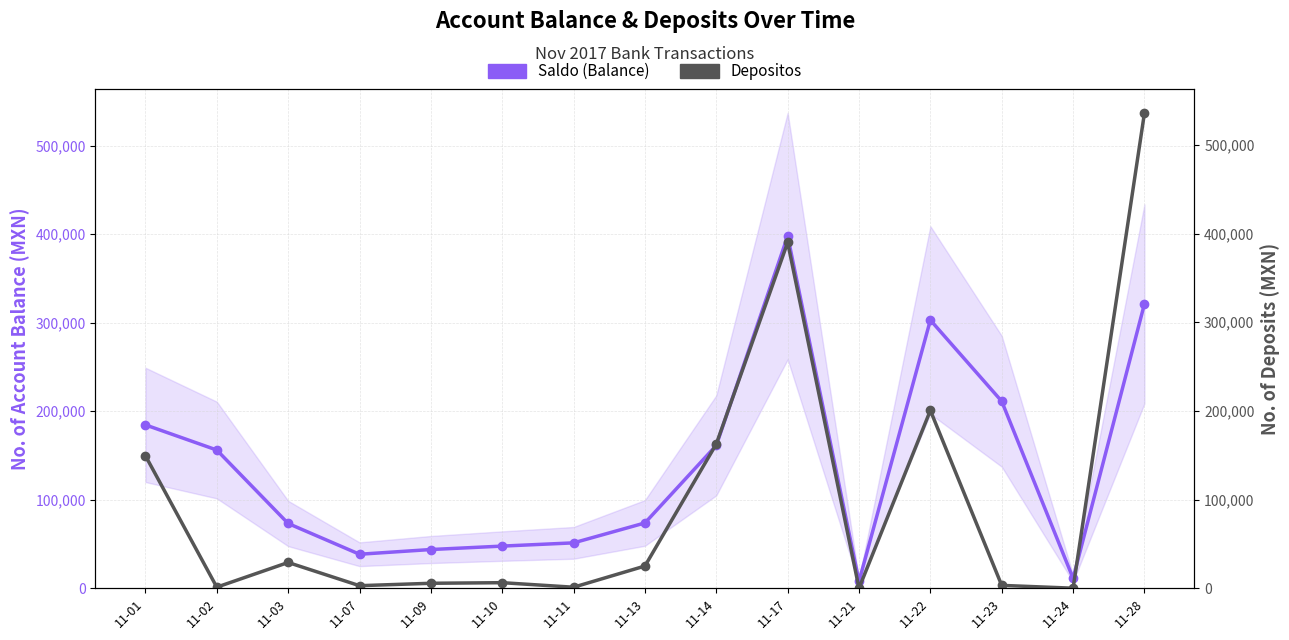

At 11-03, list the series in order from smallest to largest.

Depositos, Saldo (Balance)